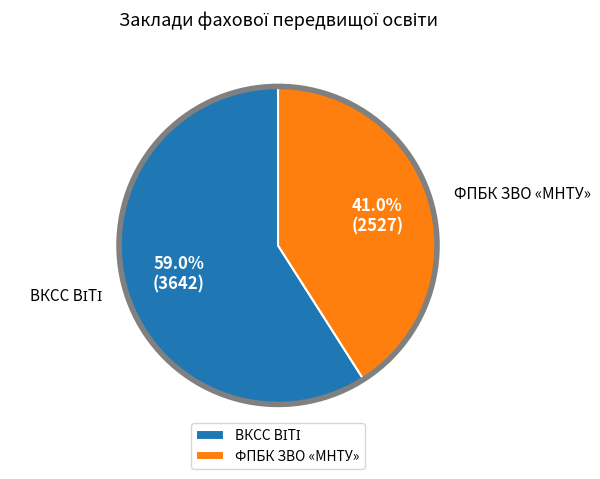

Does any single category account for the majority?

Yes